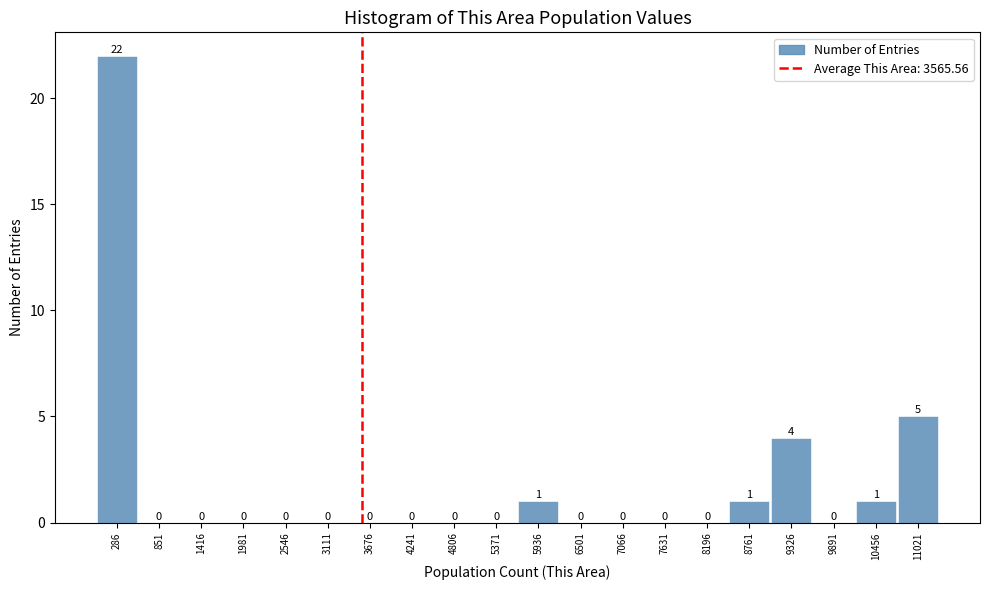

Reading left to right, transcribe this chart: for each bar, give the range it covers on the x-axis and its height. The bar edges are not printed on the chart, so give them approximately, as read against the axis.

0 to 600: 22
600 to 1100: 0
1100 to 1700: 0
1700 to 2300: 0
2300 to 2800: 0
2800 to 3400: 0
3400 to 4000: 0
4000 to 4500: 0
4500 to 5100: 0
5100 to 5700: 0
5700 to 6200: 1
6200 to 6800: 0
6800 to 7300: 0
7300 to 7900: 0
7900 to 8500: 0
8500 to 9000: 1
9000 to 9600: 4
9600 to 10200: 0
10200 to 10700: 1
10700 to 11300: 5